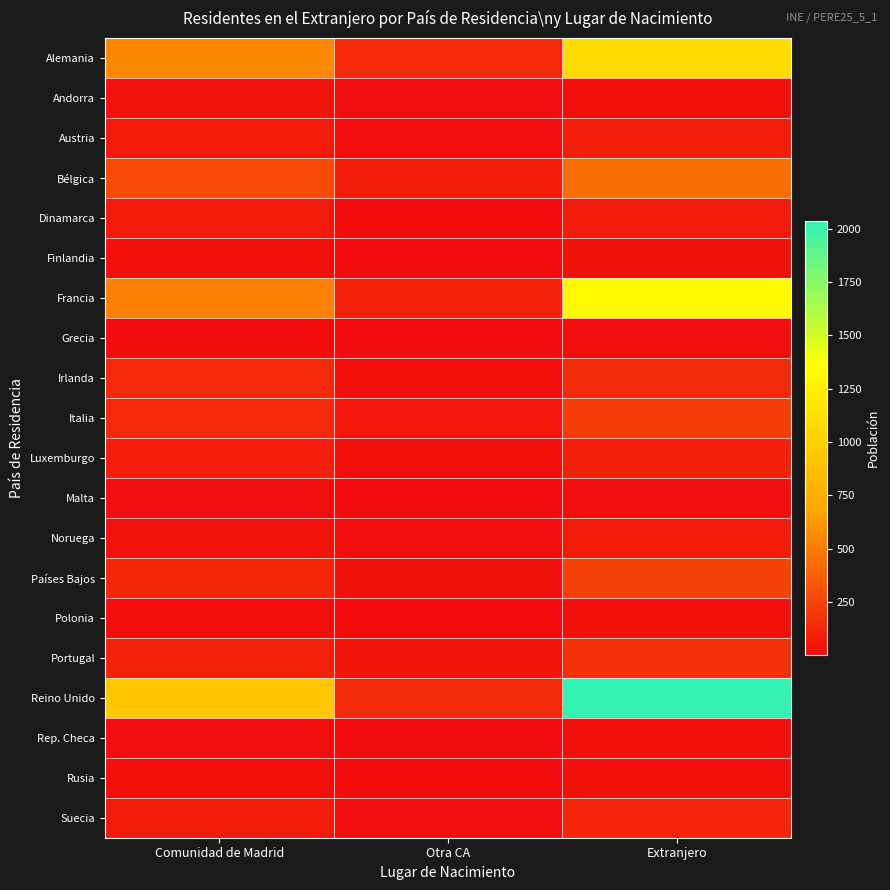

At how many categories does at least one series exceed 33?

3